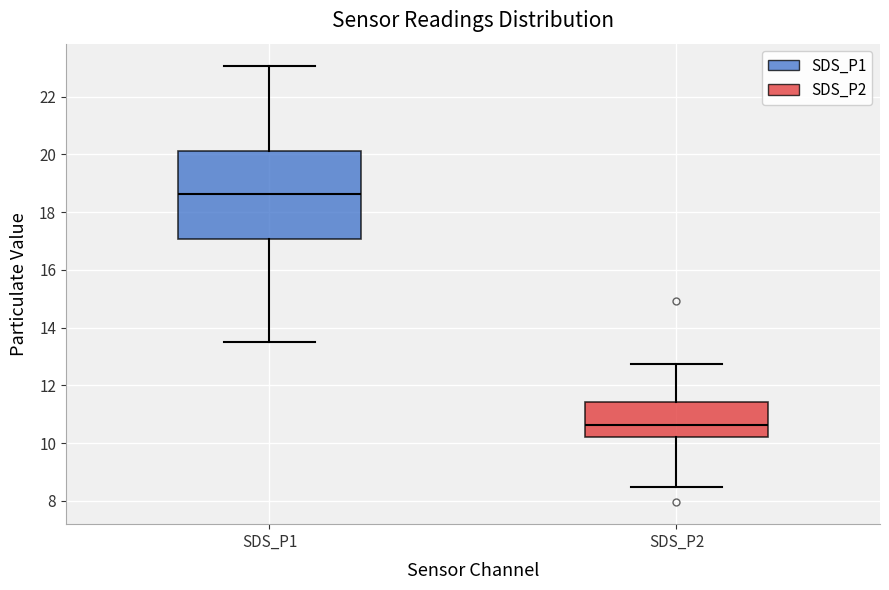

Which box is the tallest, from its lower edge to its upper edge?

SDS_P1